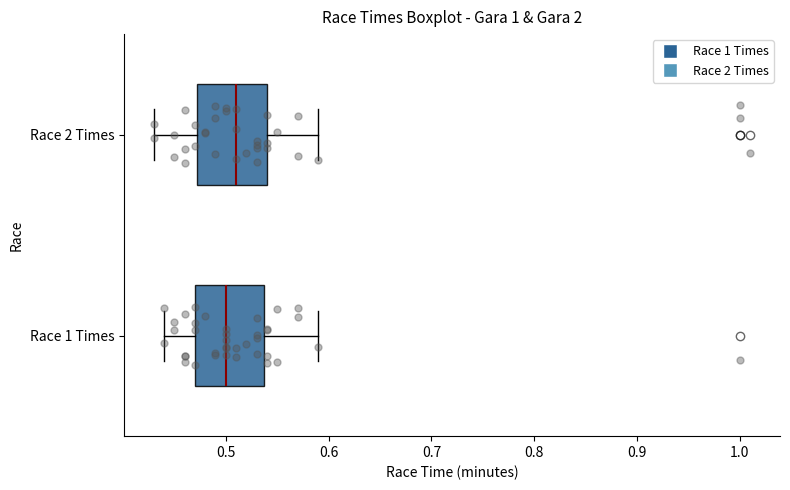

Reading bottom to top, read every box against the x-axis: the position of its median line, the range the box covers, and the ends of its whiskers. The values are not printed on the chart, so give them approximately, as read against the axis.

Race 1 Times: median 0.50, box 0.47 to 0.54, whiskers 0.44 to 0.59
Race 2 Times: median 0.51, box 0.47 to 0.54, whiskers 0.43 to 0.59